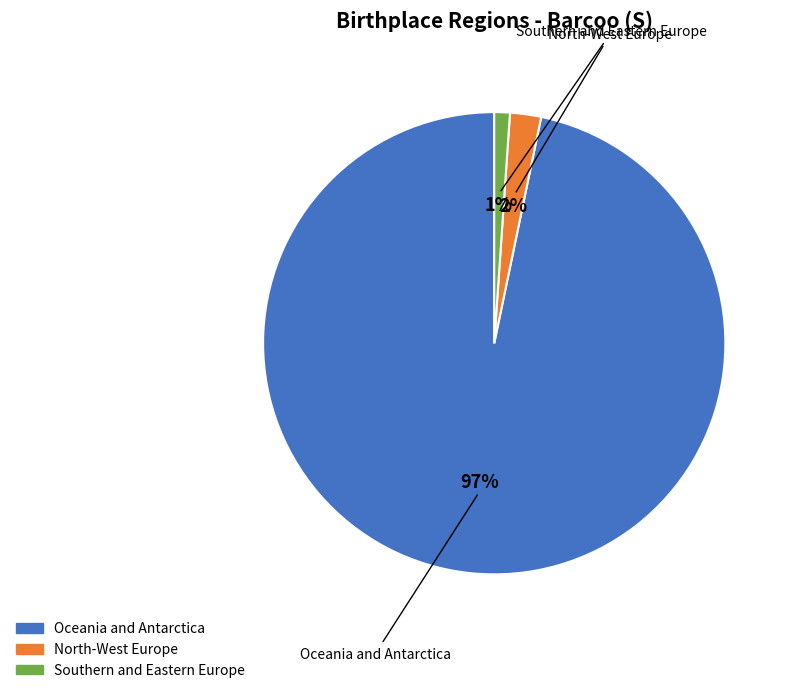

To the nearest percent, what is the difference between the largest and smallest slice percentages?

96%